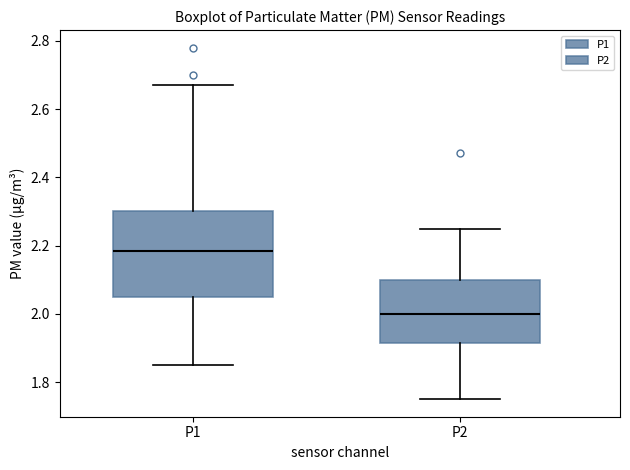

Which box has the lowest median line?

P2